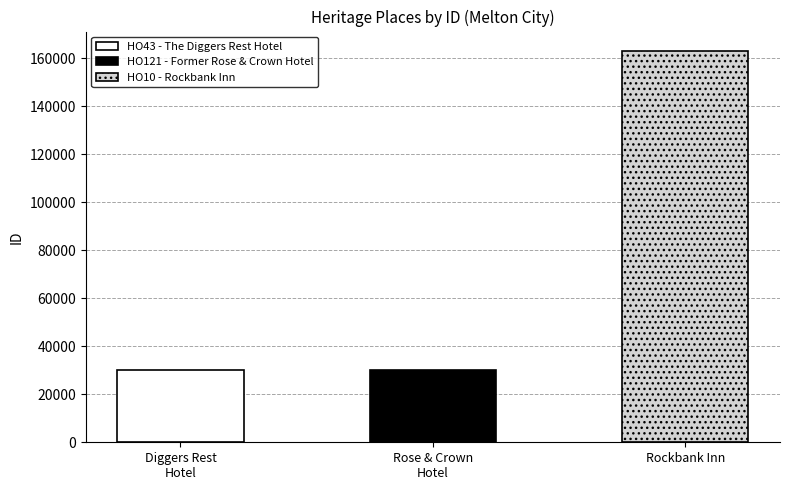

True or false: the data shows 162932 at HO10 - Rockbank Inn.

True